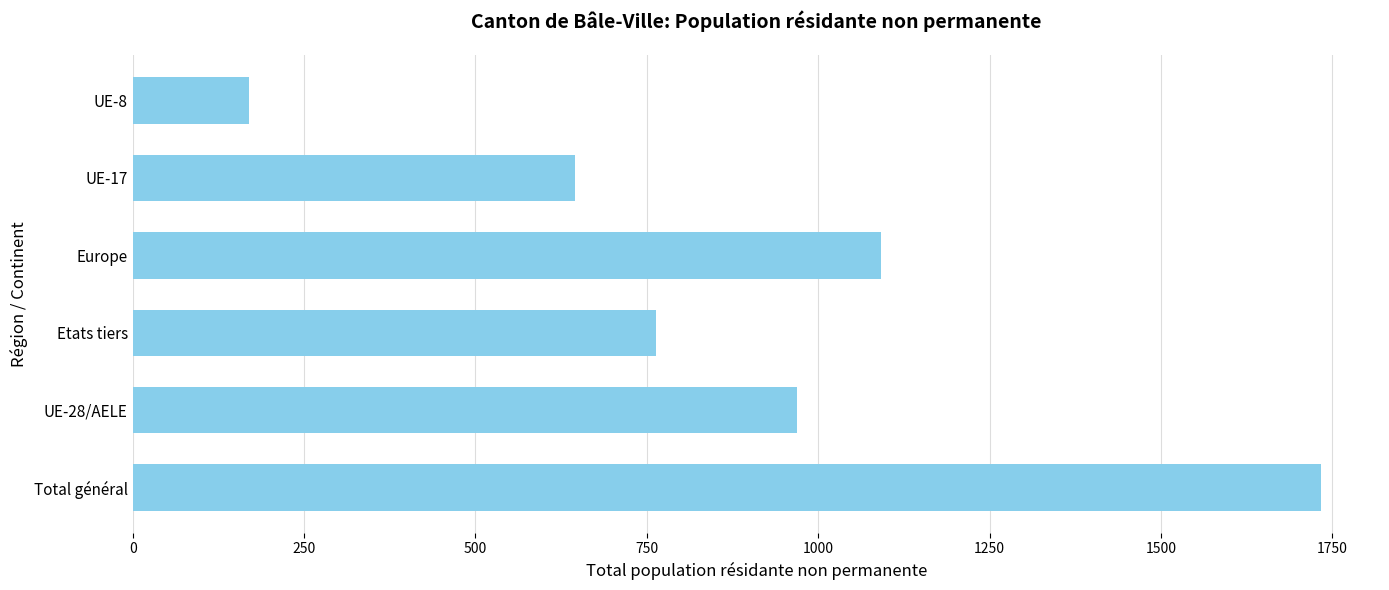

Rank the categories by value from lowest to highest.

UE-8, UE-17, Etats tiers, UE-28/AELE, Europe, Total général